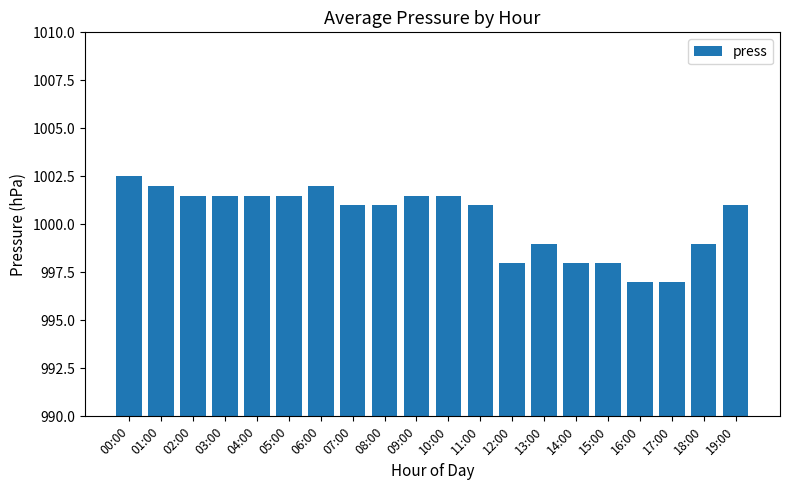

Which label corresponds to the largest value in the chart?

00:00